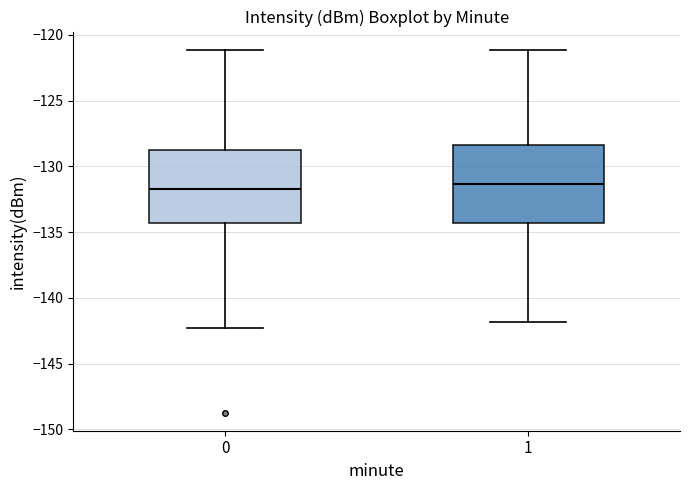

Reading left to right, transcribe this box plot: for each box, give where its median line is, the range the box spans, and where its two whiskers end, as read against the y-axis. The values are not printed on the chart, so give them approximately, as read against the axis.

0: median -131.5, box -134.5 to -128.5, whiskers -142.5 to -121.0
1: median -131.5, box -134.5 to -128.5, whiskers -142.0 to -121.0